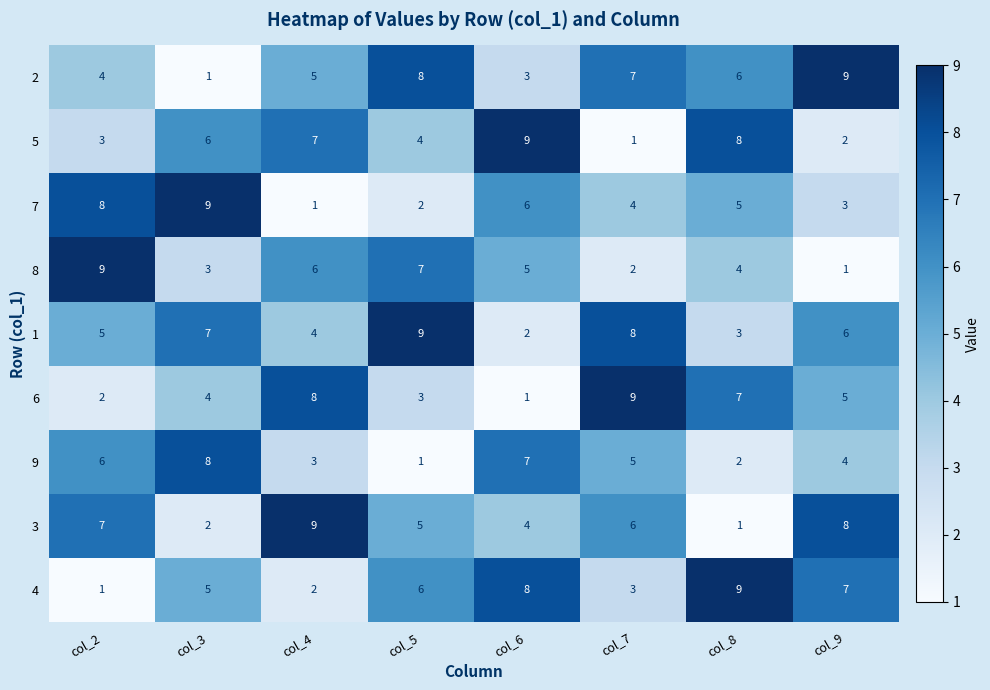

Is the value of 2 at col_3 greater than the value of 6 at col_3?

No